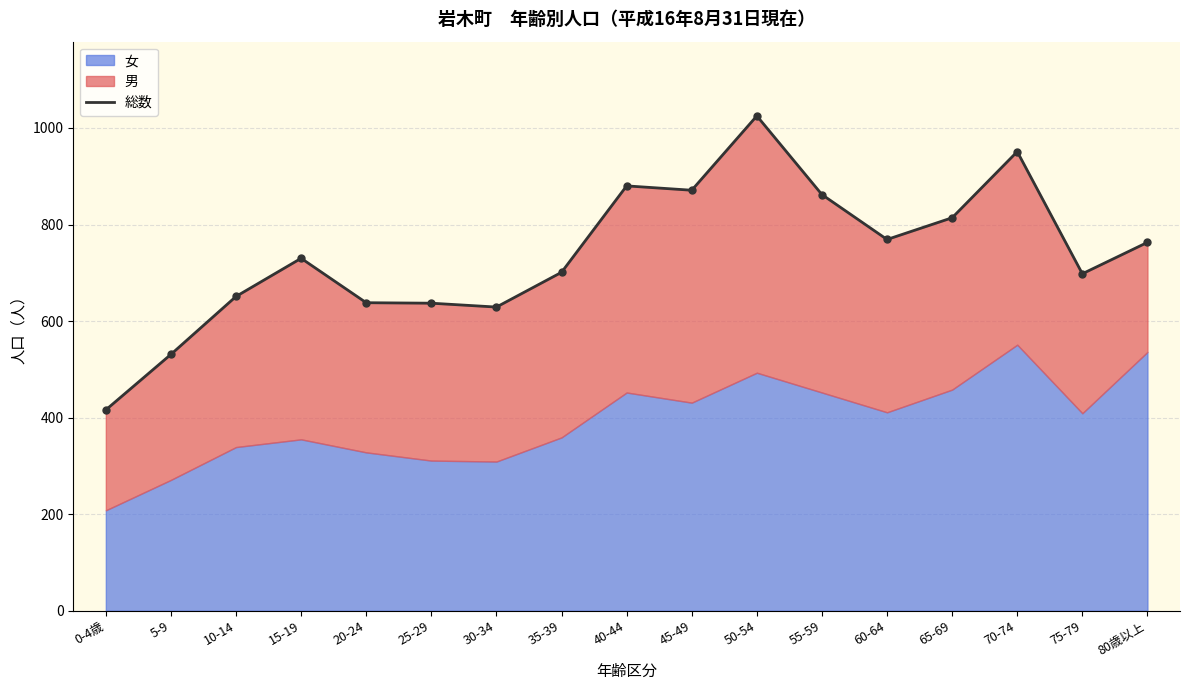

What is the change in value from 20-24 to 50-54?

+387